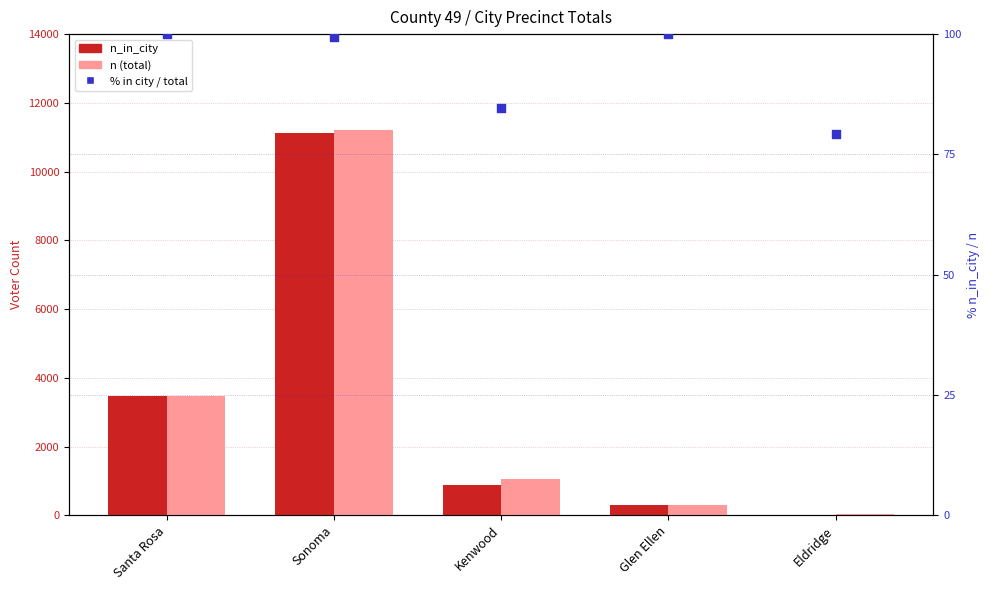

At which category is the sum across all series the highest?

Sonoma